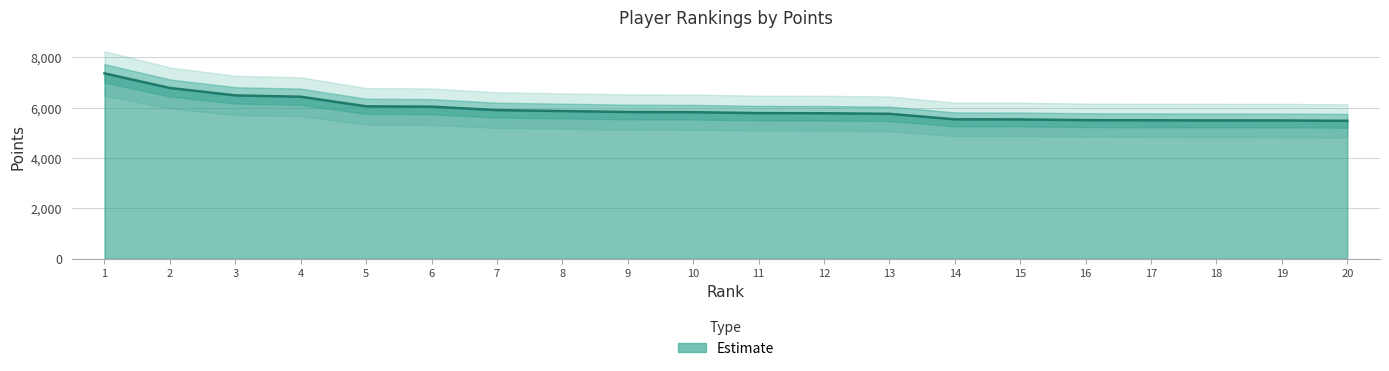

Reading right to left, transcribe all the data shown in this chart.

5477	5492	5494	5499	5504	5533	5537	5756	5778	5783	5821	5829	5866	5903	6040	6054	6435	6488	6783	7362